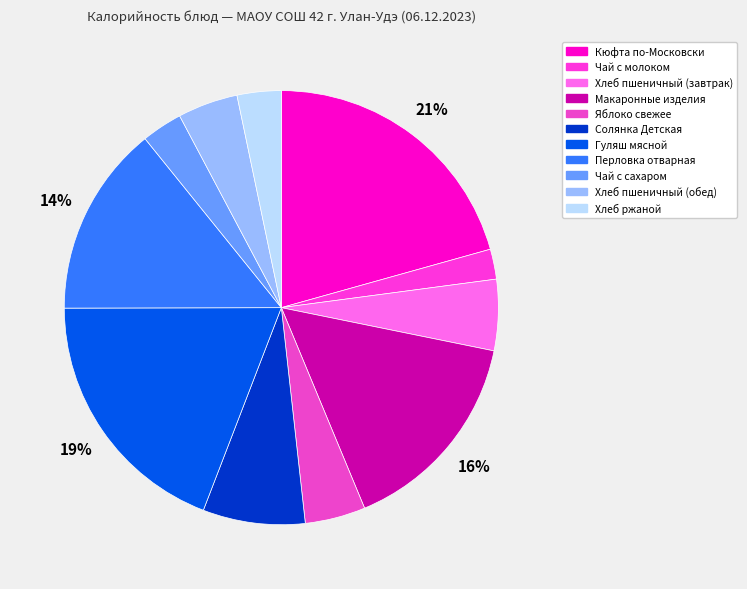

Do Чай с сахаром and Чай с молоком together represent more than half of the pie?

No